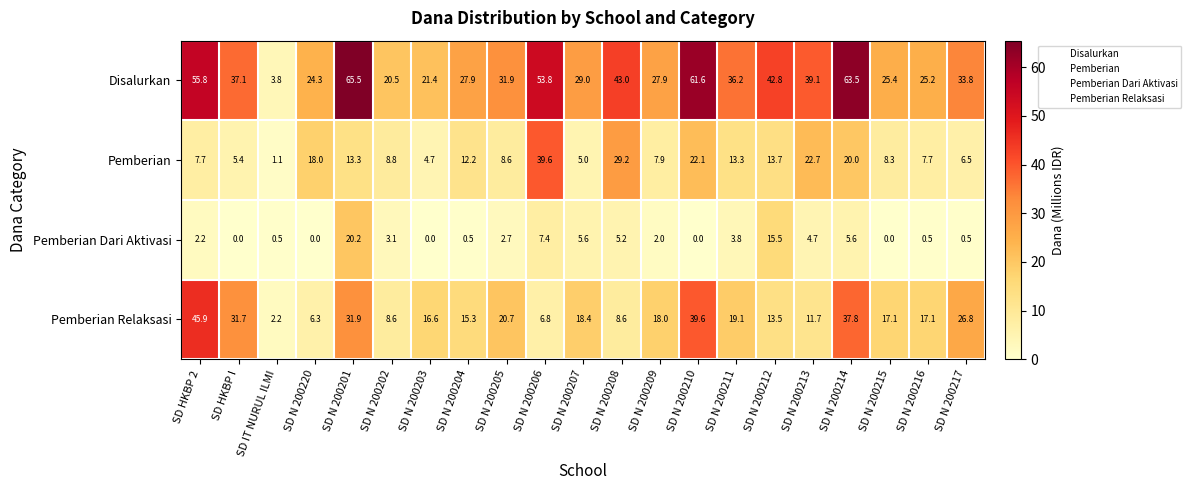

How many data points in Pemberian are less than 8?

8